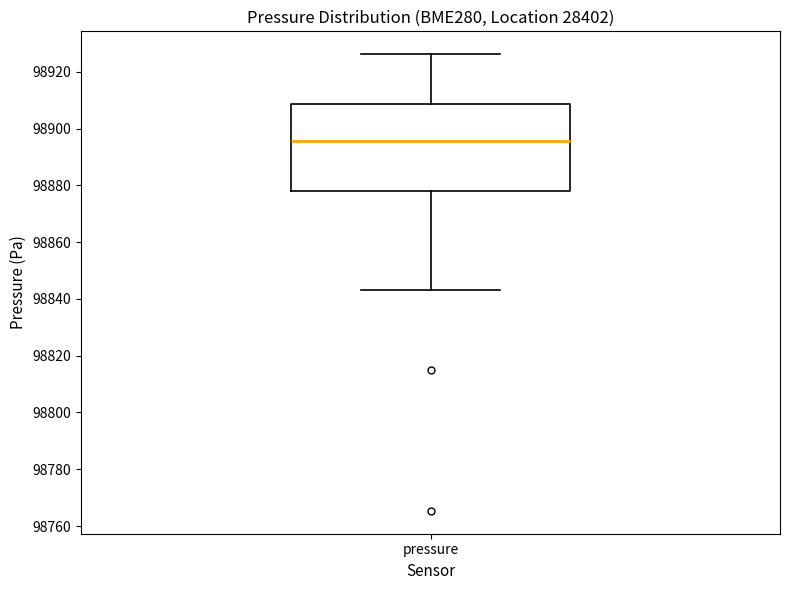

Where does the lower whisker of the box for pressure end on the y-axis? The values are not printed on the chart, so give them approximately, as read against the axis.

98844